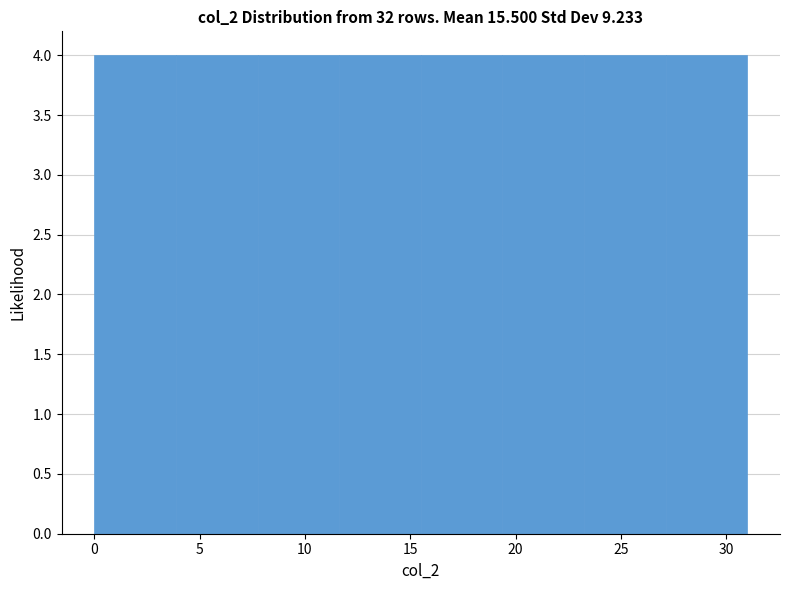

Reading left to right, transcribe this chart: for each bar, give the range it covers on the x-axis and its height. Neither the bar edges nor the heights are printed on the chart, so give them approximately, as read against the axes.

0.0 to 4.0: 4
4.0 to 8.0: 4
8.0 to 11.5: 4
11.5 to 15.5: 4
15.5 to 19.5: 4
19.5 to 23.5: 4
23.5 to 27.0: 4
27.0 to 31.0: 4